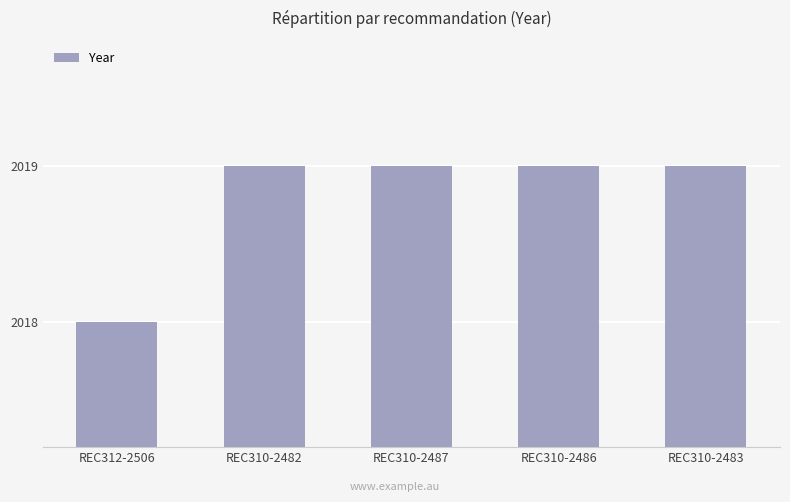

What is the smallest value displayed?

2018